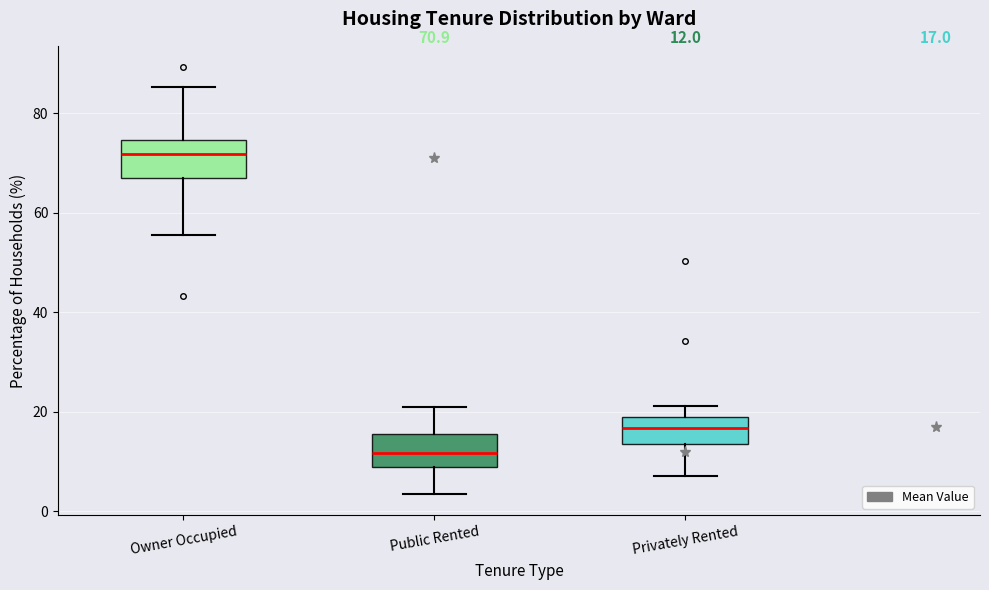

Which box has the highest median line?

Owner Occupied